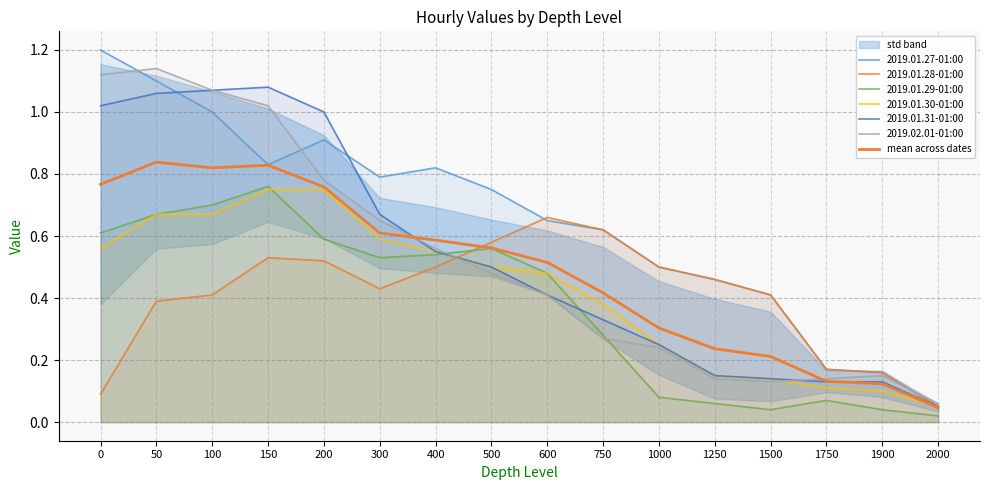

Is the value of 2019.02.01-01:00 at 1900 greater than the value of 2019.01.29-01:00 at 2000?

Yes